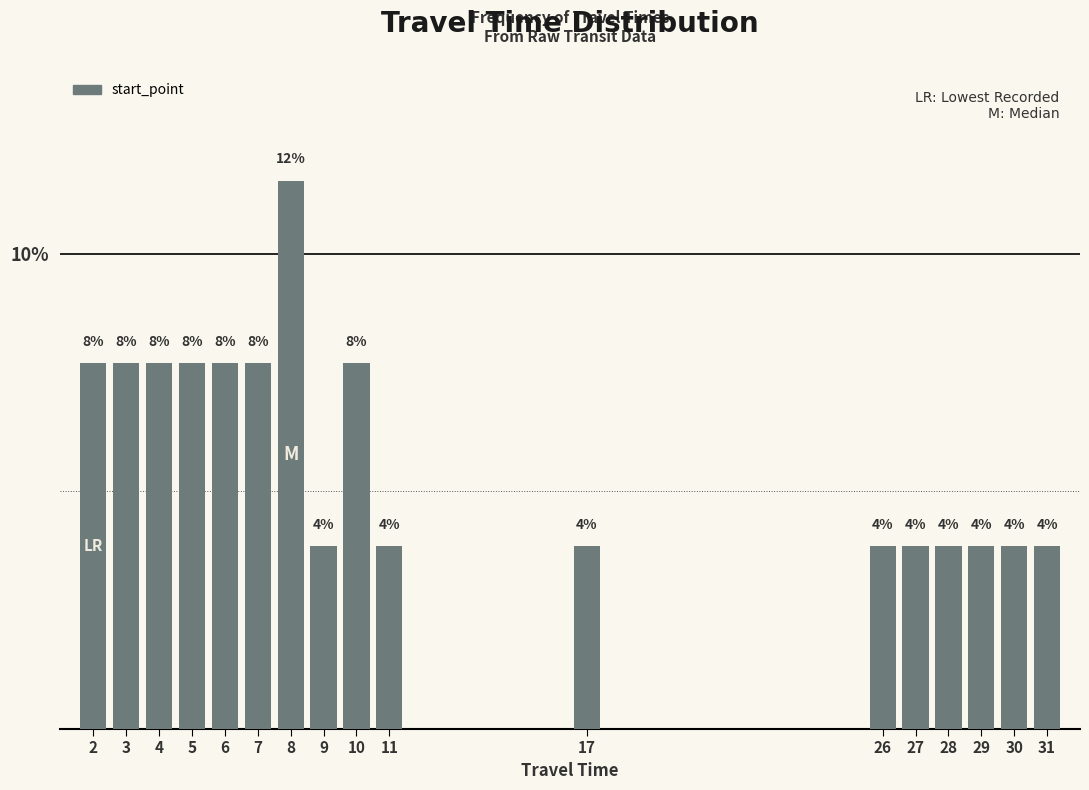

How many bars are there in total?

17